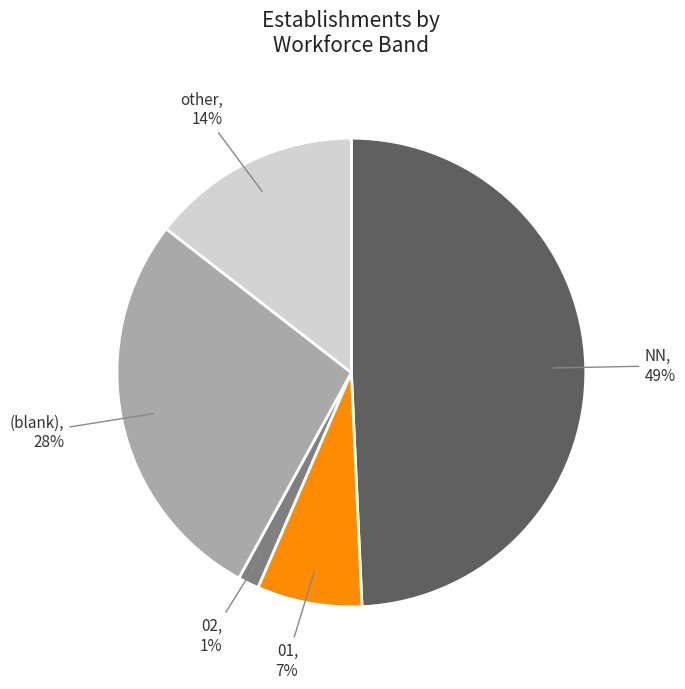

Is the sum of (blank) and 02 greater than half?

No